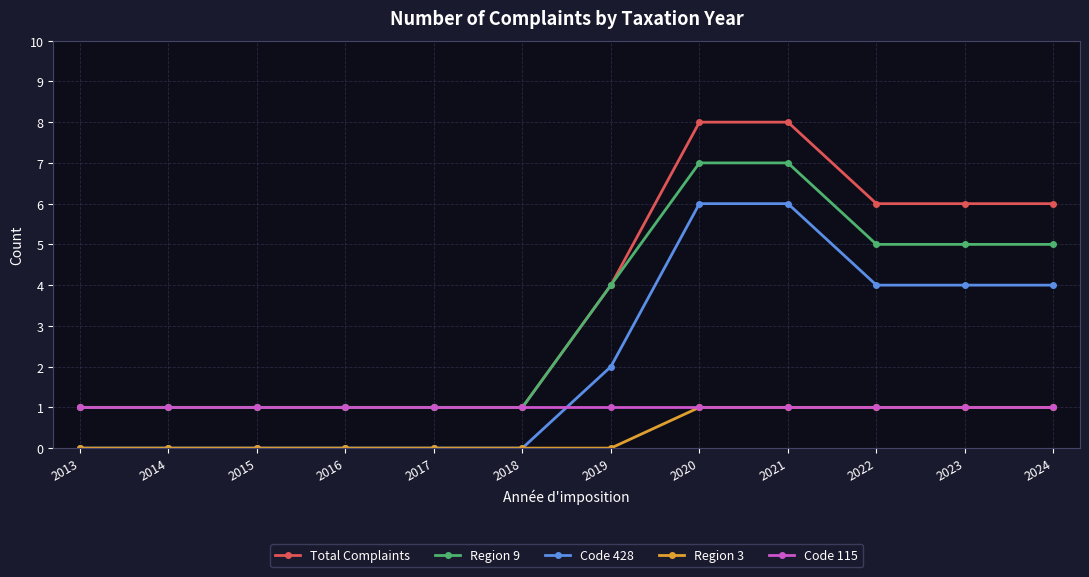

What is the total value across all series at 2023?

17